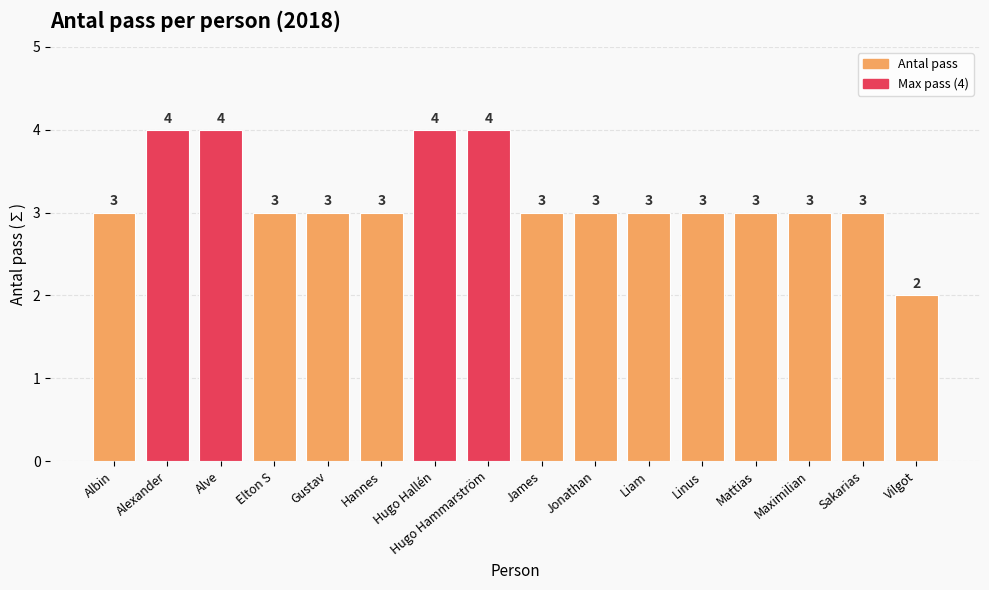

Are the bars grouped side by side (vs. stacked)?

No